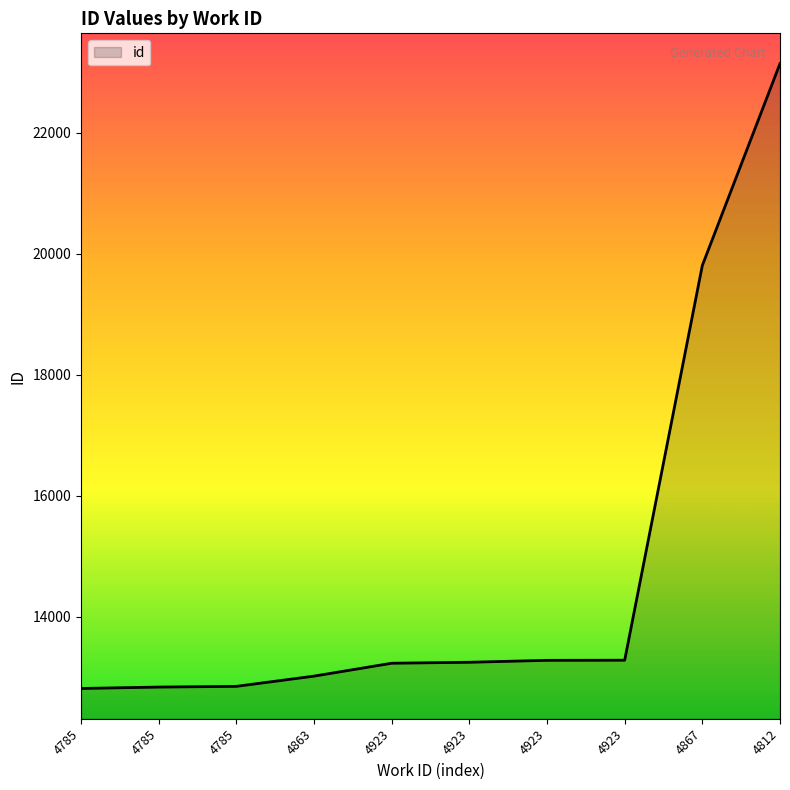

Does the chart have visible grid lines?

No